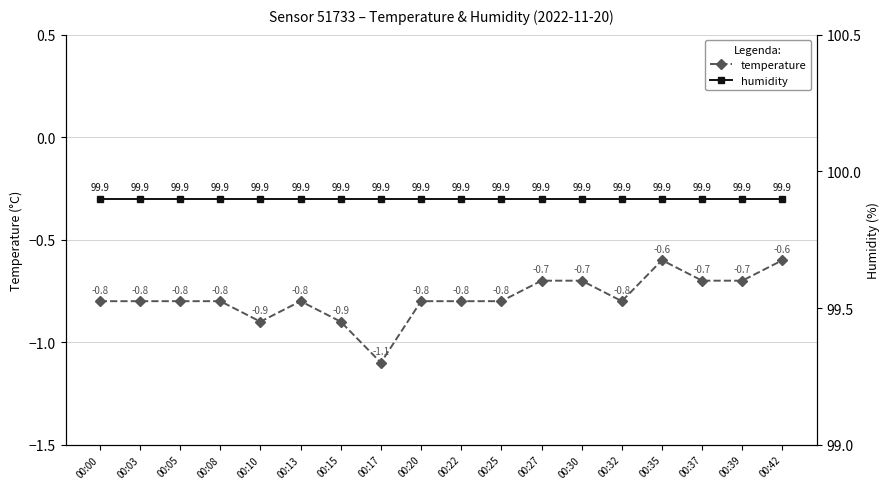

Which series has the largest total across all categories?

humidity